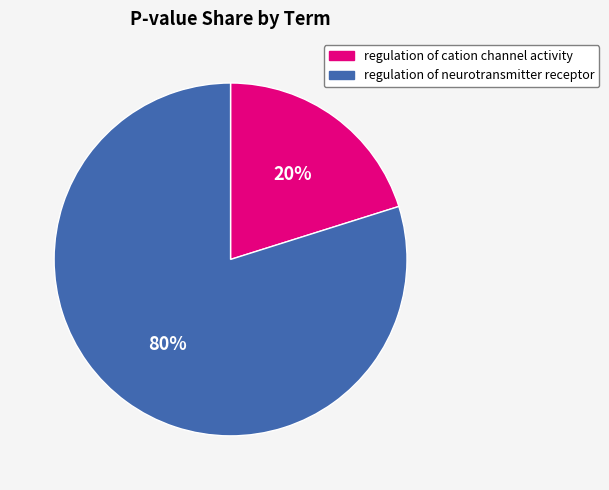

What percentage is the regulation of cation channel activity slice, to the nearest percent?

20%